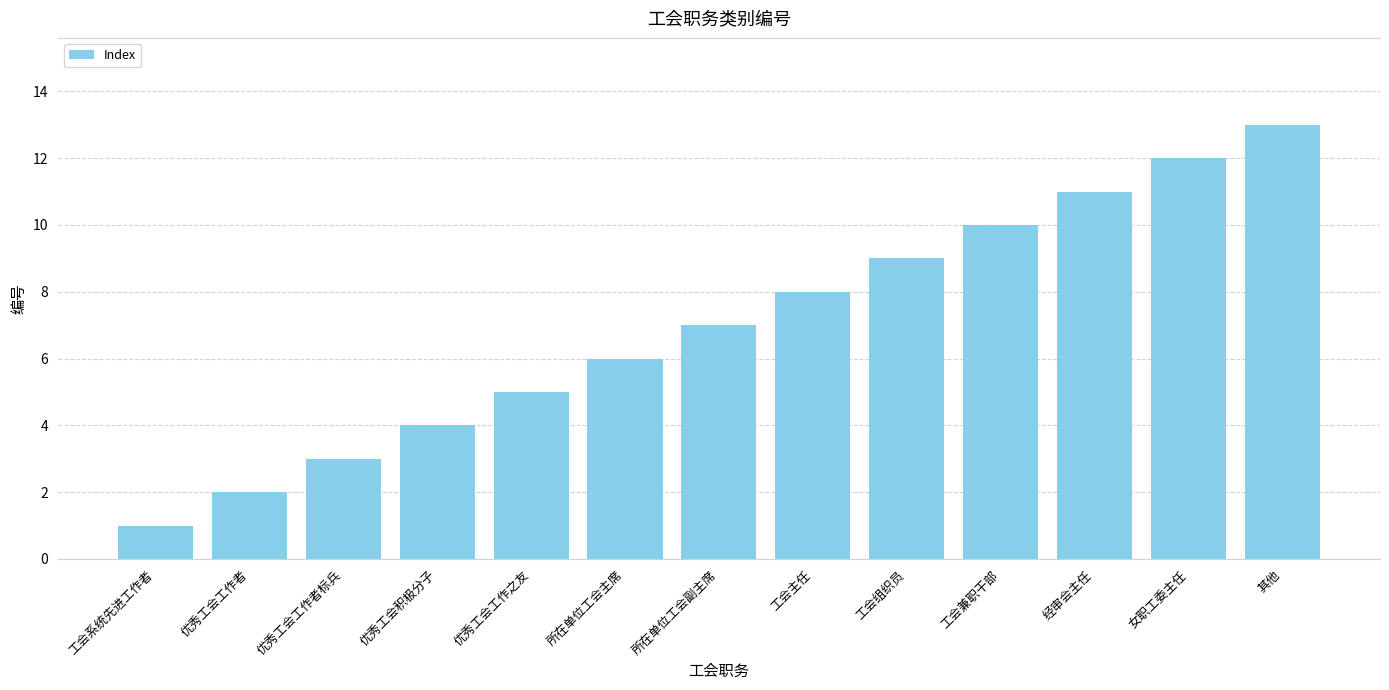

Between 所在单位工会副主席 and 经审会主任, which is larger?

经审会主任